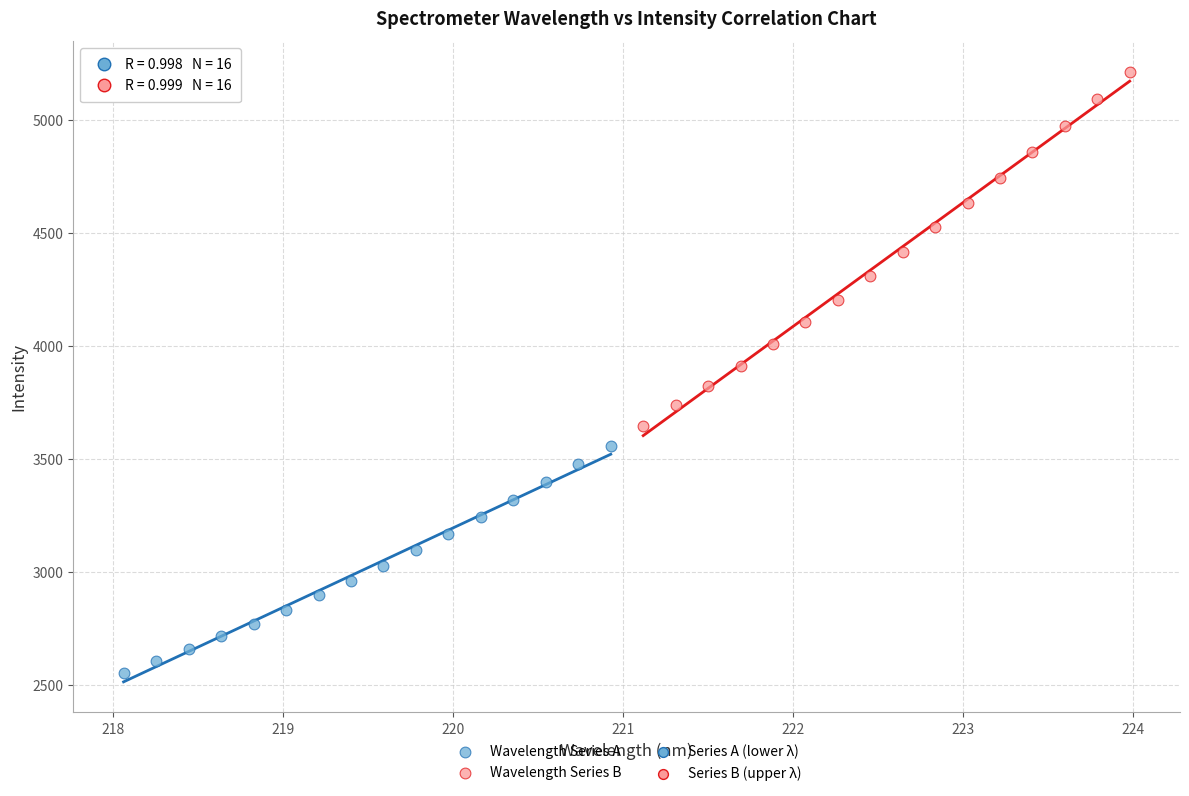

Which series has the widest spread of Y values?

Wavelength Series B